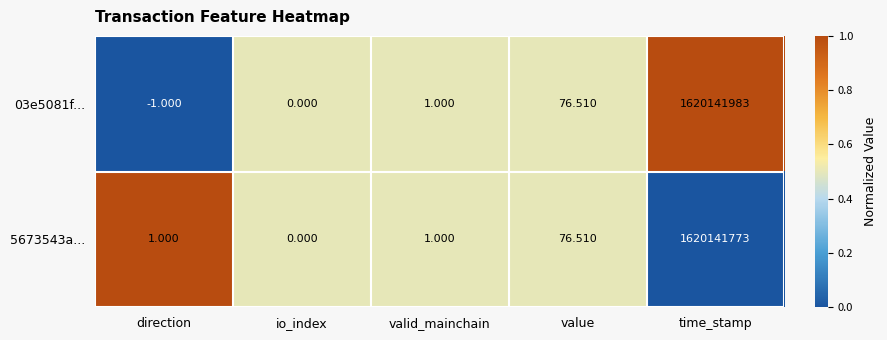

At which label is 5673543a... closest to 810070886?

value